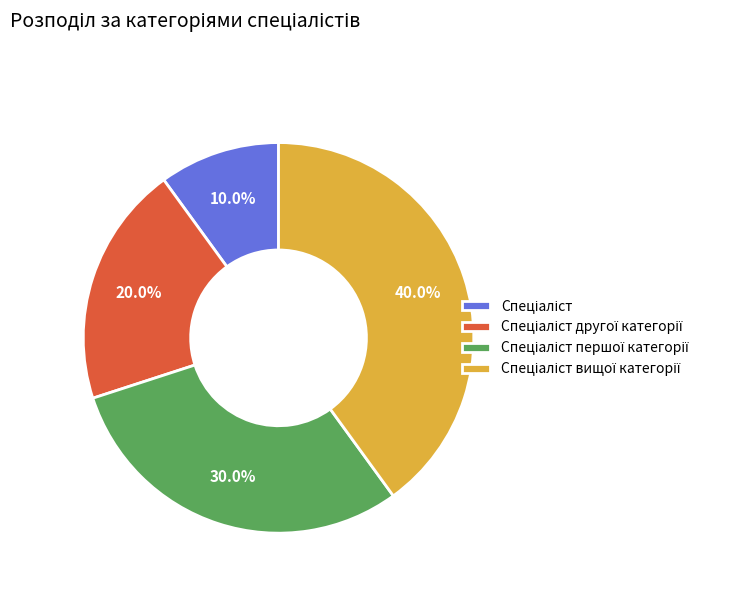

Is there a majority slice in this chart?

No